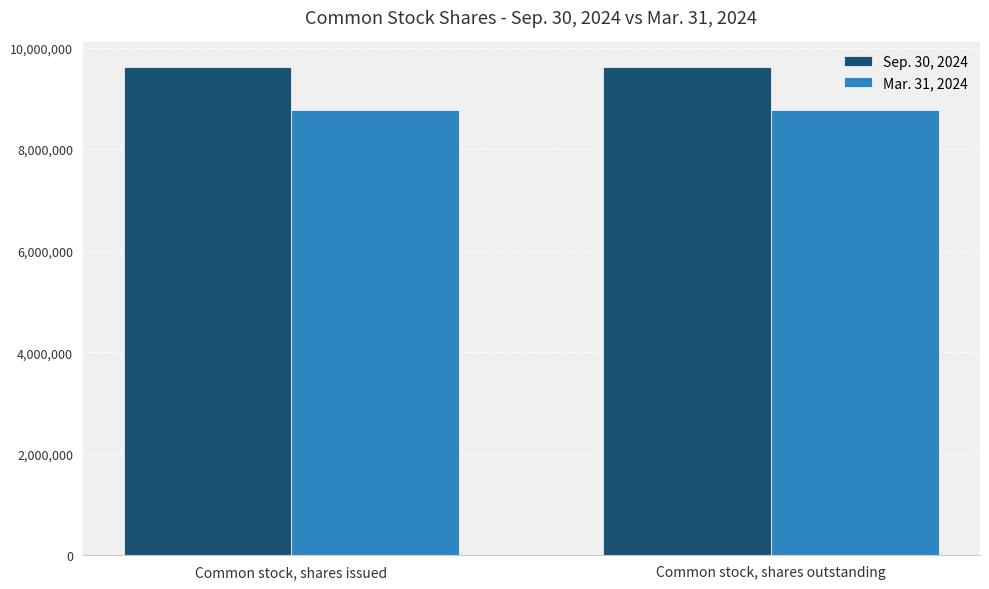

At how many categories does at least one series exceed 8847081?

2